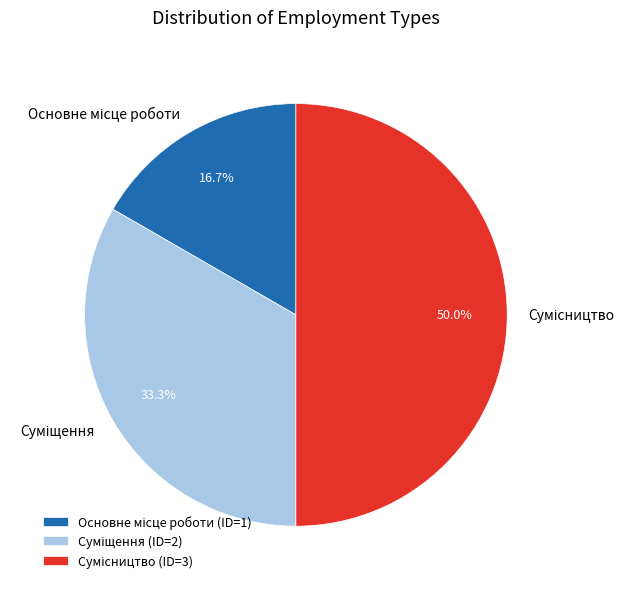

To the nearest percent, what is the average slice percentage?

33%